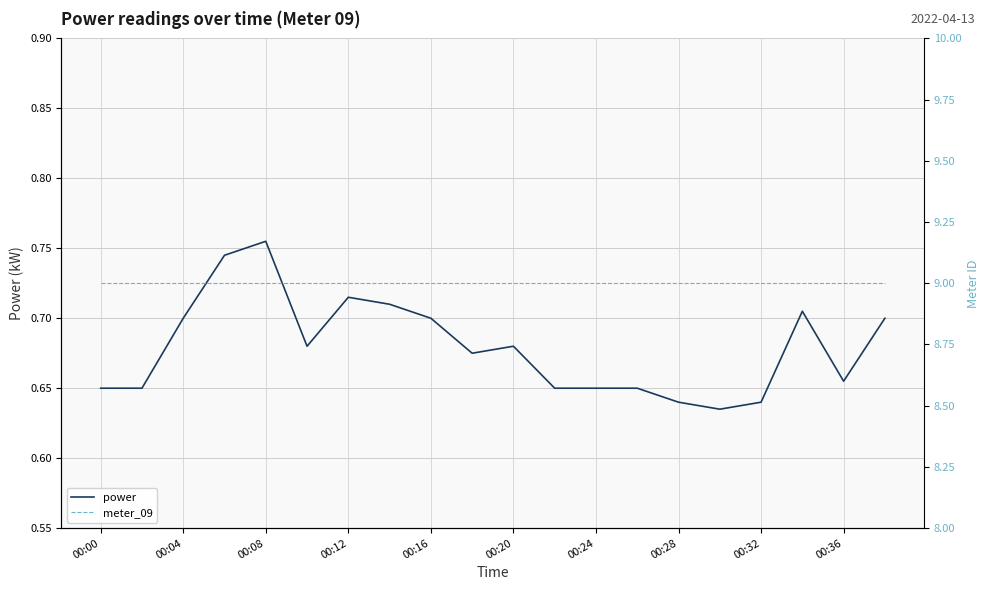

Which category has the highest value in the power series?

00:08